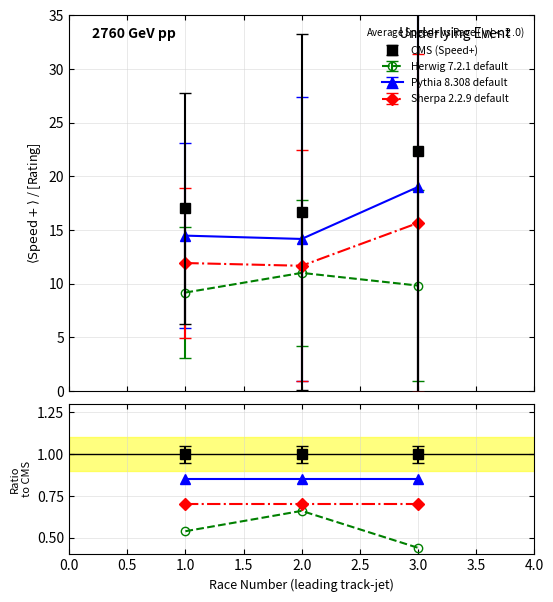

What is the minimum value for Sherpa 2.2.9 default?

11.7